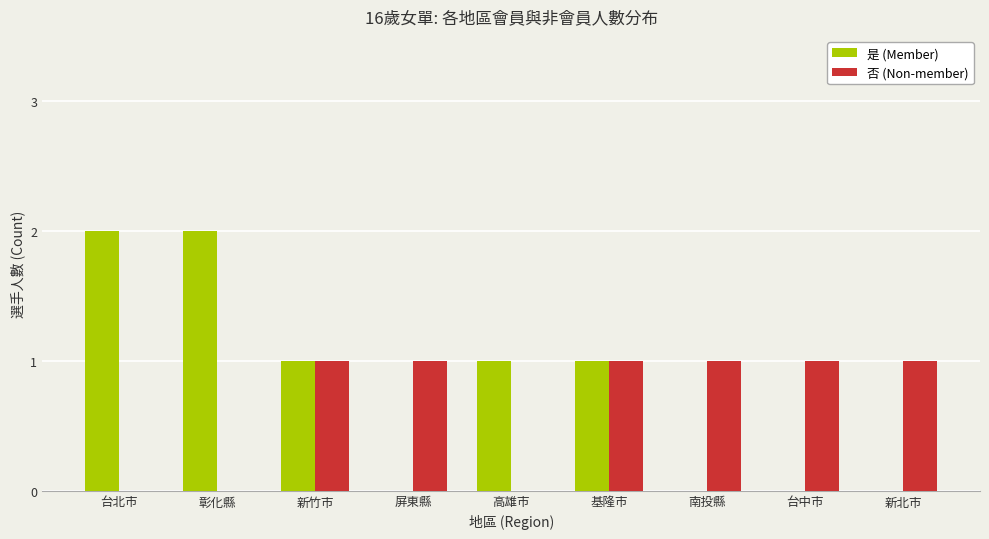

Is the value of 是 (Member) at 屏東縣 greater than the value of 否 (Non-member) at 新北市?

No